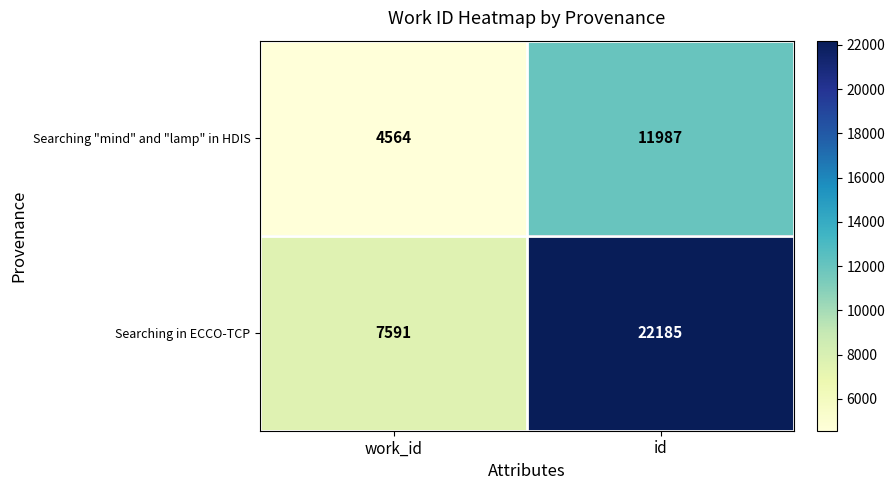

Reading left to right, extract all data points from this chart.

Searching "mind" and "lamp" in HDIS: 4564	11987
Searching in ECCO-TCP: 7591	22185